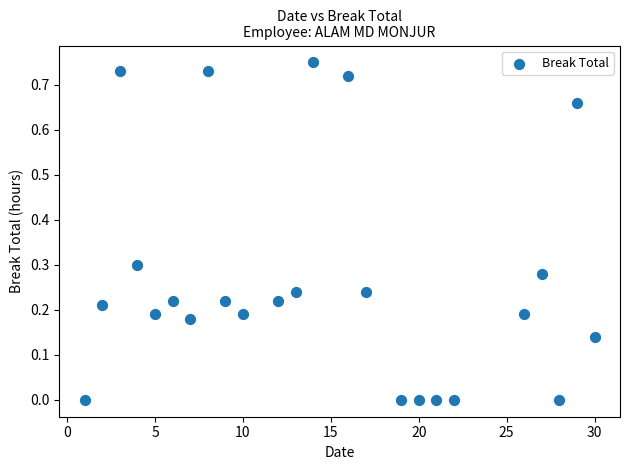

What is the range of X values (max minus min)?

29.0